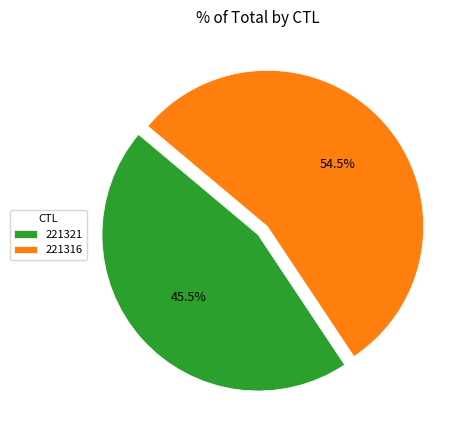

Between 221316 and 221321, which is larger?

221316